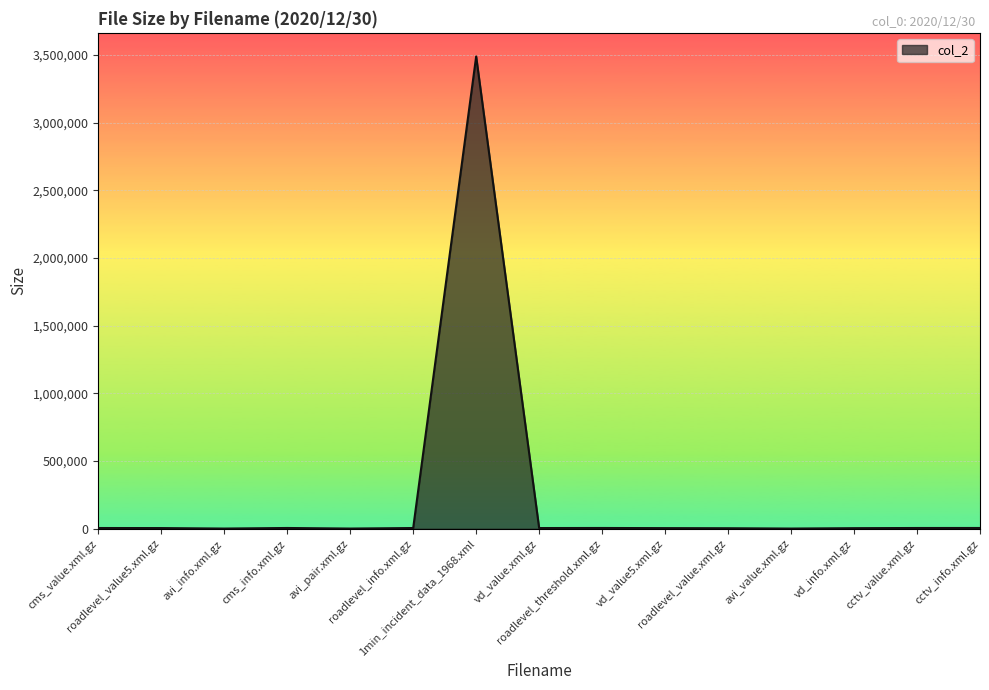

True or false: the data shows 1454 at avi_info.xml.gz.

True